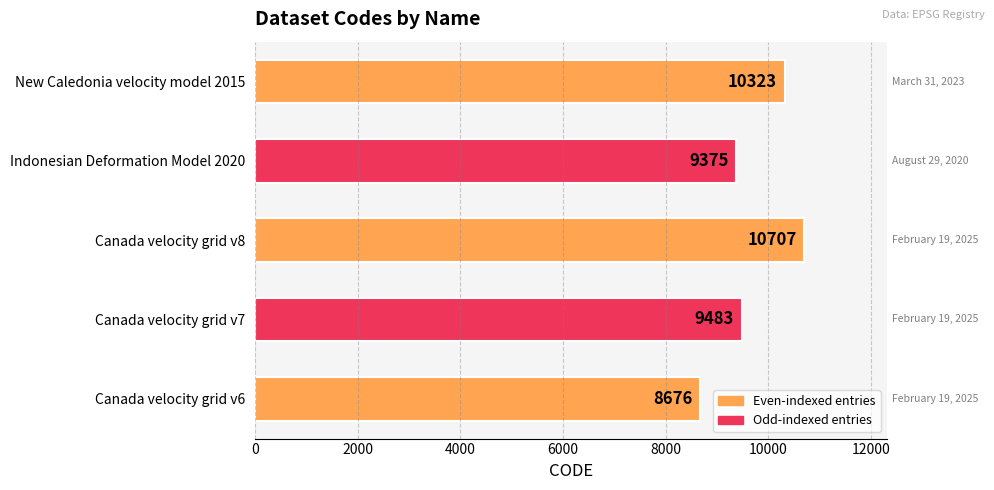

What is the change in value from Canada velocity grid v6 to Indonesian Deformation Model 2020?

+699